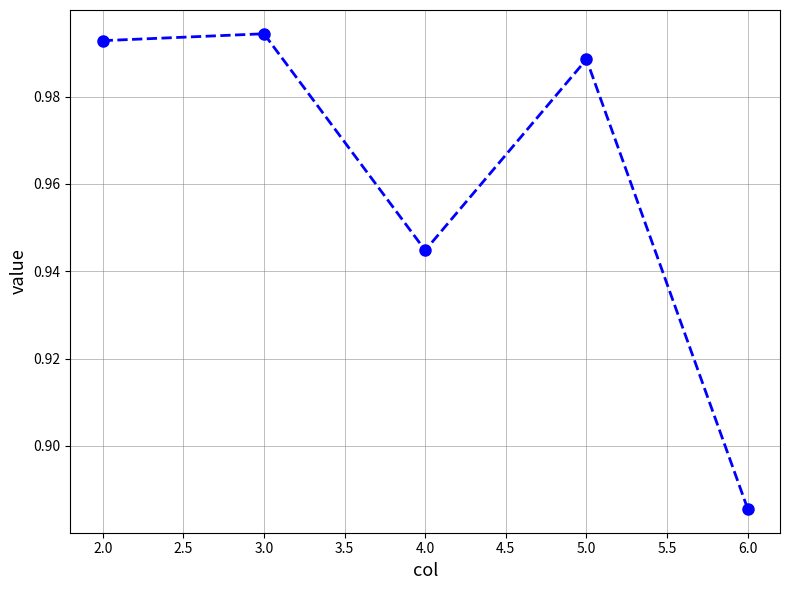

What is the sum of all values?

4.8